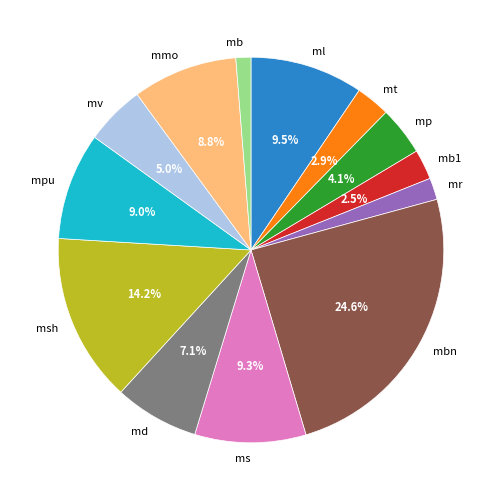

Is there any slice that represents more than half of the pie?

No